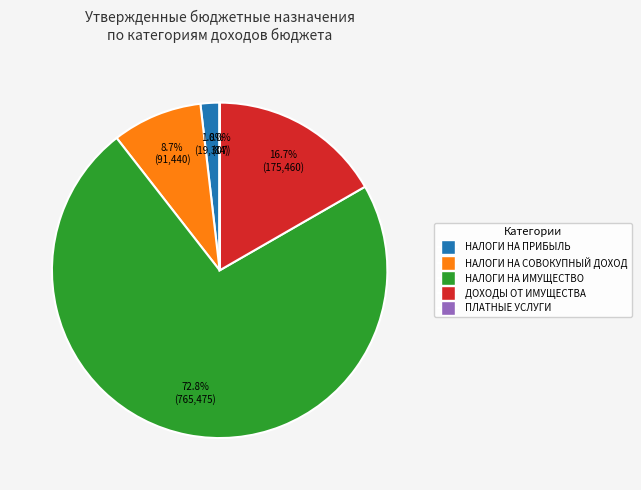

Does any single category account for the majority?

Yes